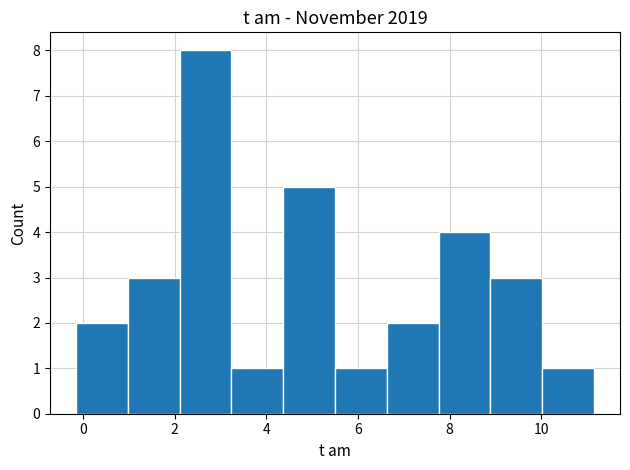

Over which range of the x-axis is the bar tallest?

2.2 to 3.2